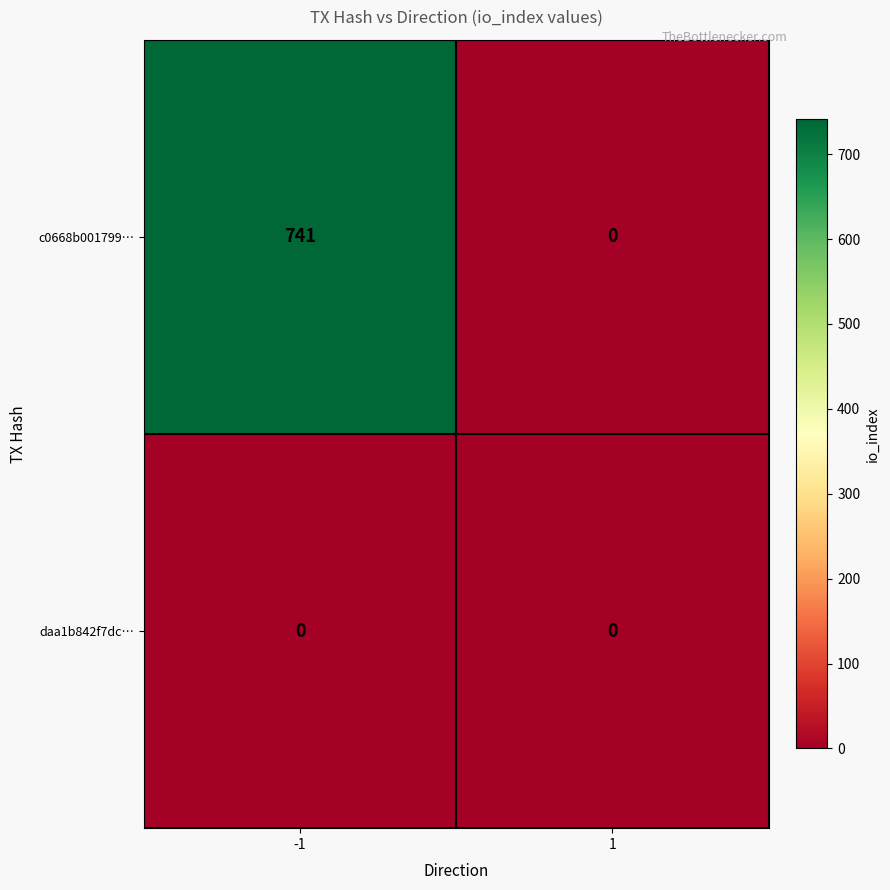

Reading left to right, list all the values displayed in this chart.

c0668b001799…: 741	0
daa1b842f7dc…: 0	0